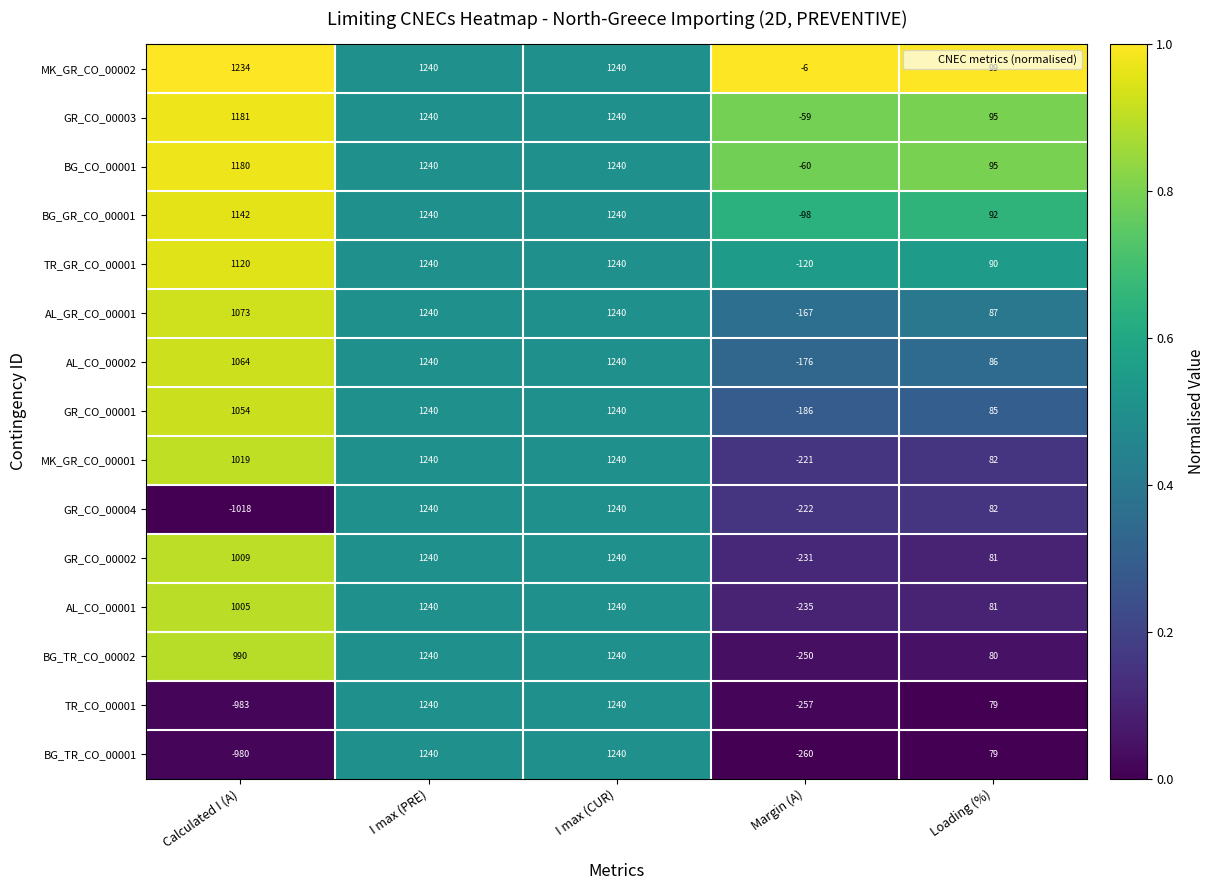

At which category does the chart reach its minimum across all series?

Calculated I (A)